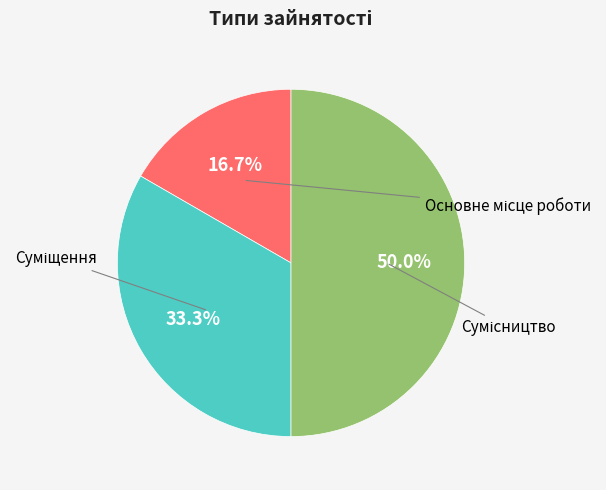

How many segments does this pie chart have?

3